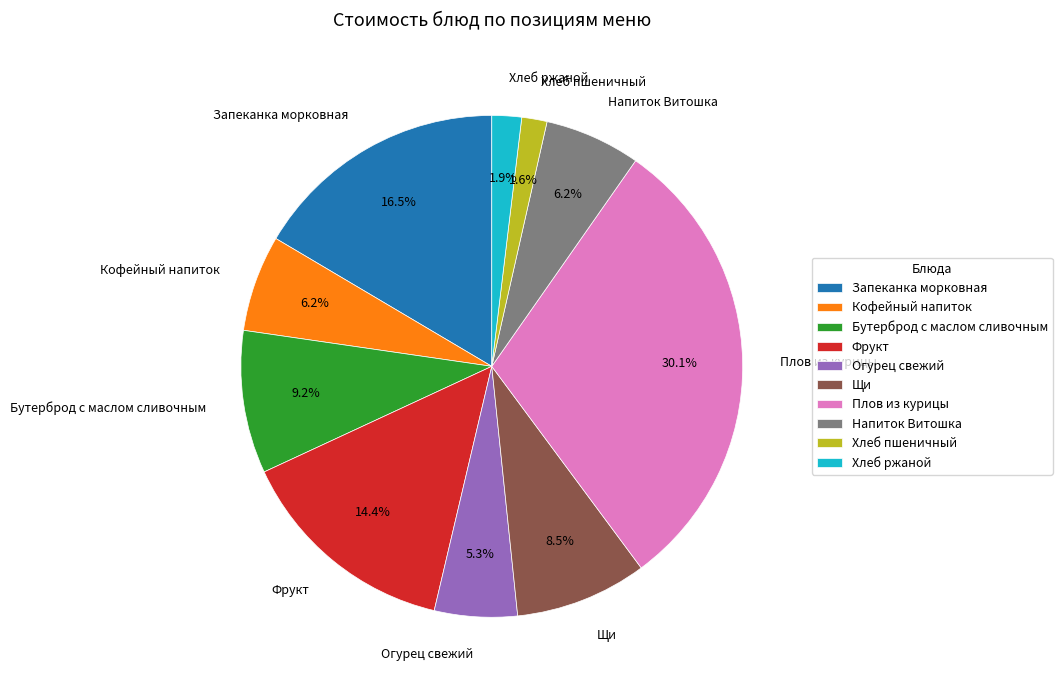

Which has a higher value, Хлеб пшеничный or Напиток Витошка?

Напиток Витошка